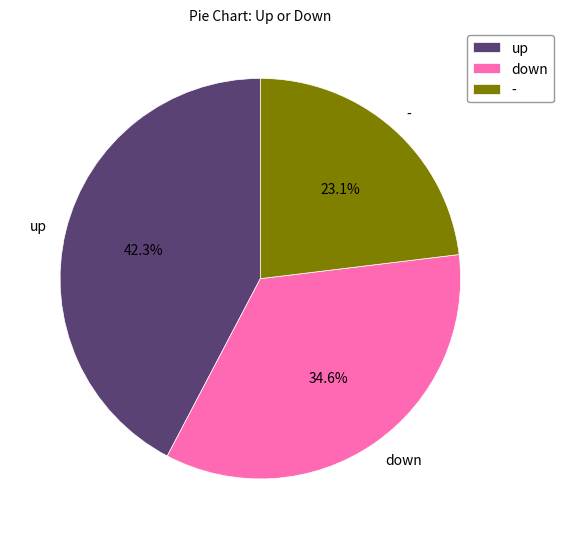

Is it true that - is 11% of the pie?

False